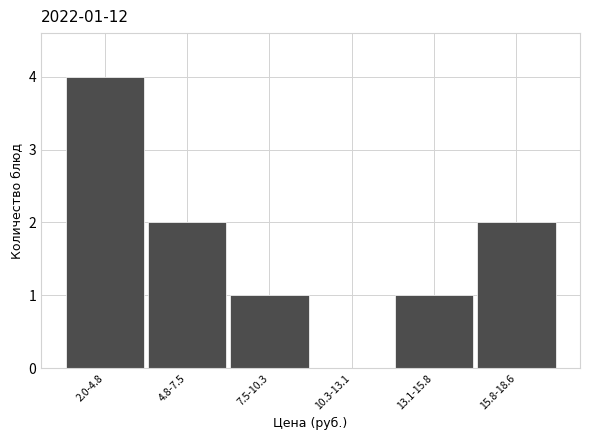

Reading right to left, list all the values displayed in this chart.

15.8-18.6=2	13.1-15.8=1	10.3-13.1=0	7.5-10.3=1	4.8-7.5=2	2.0-4.8=4